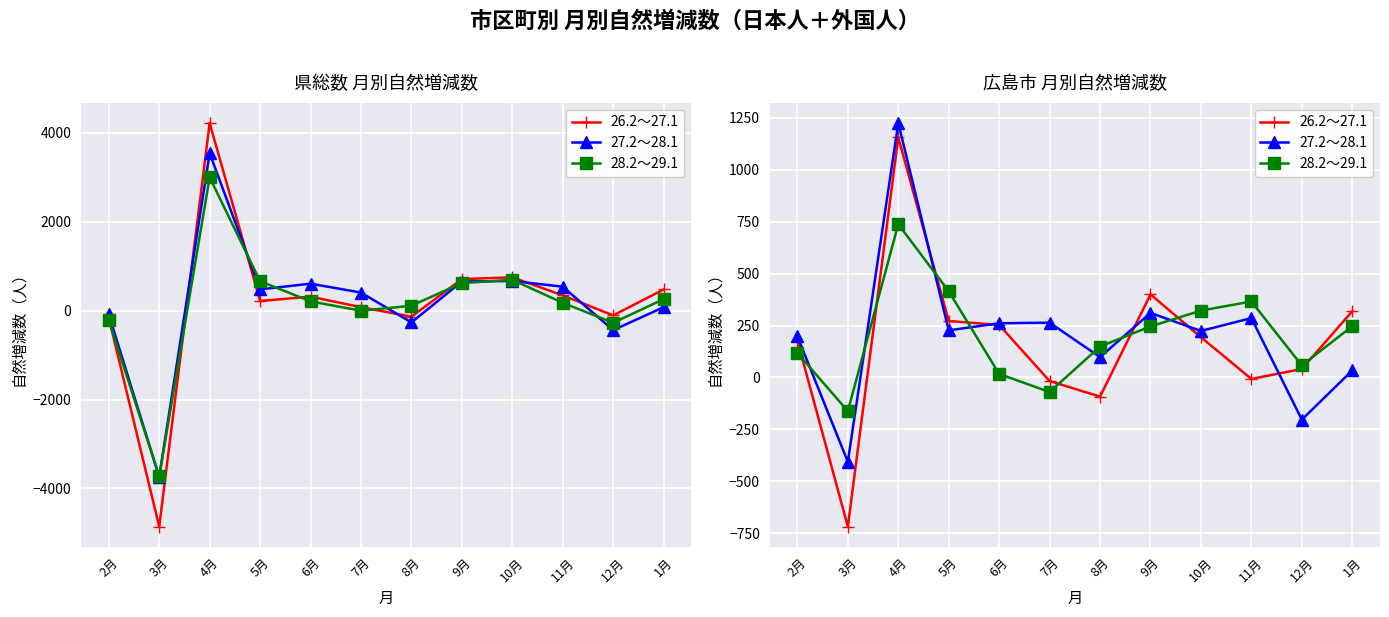

What are all the series names shown in the legend?

26.2～27.1, 27.2～28.1, 28.2～29.1